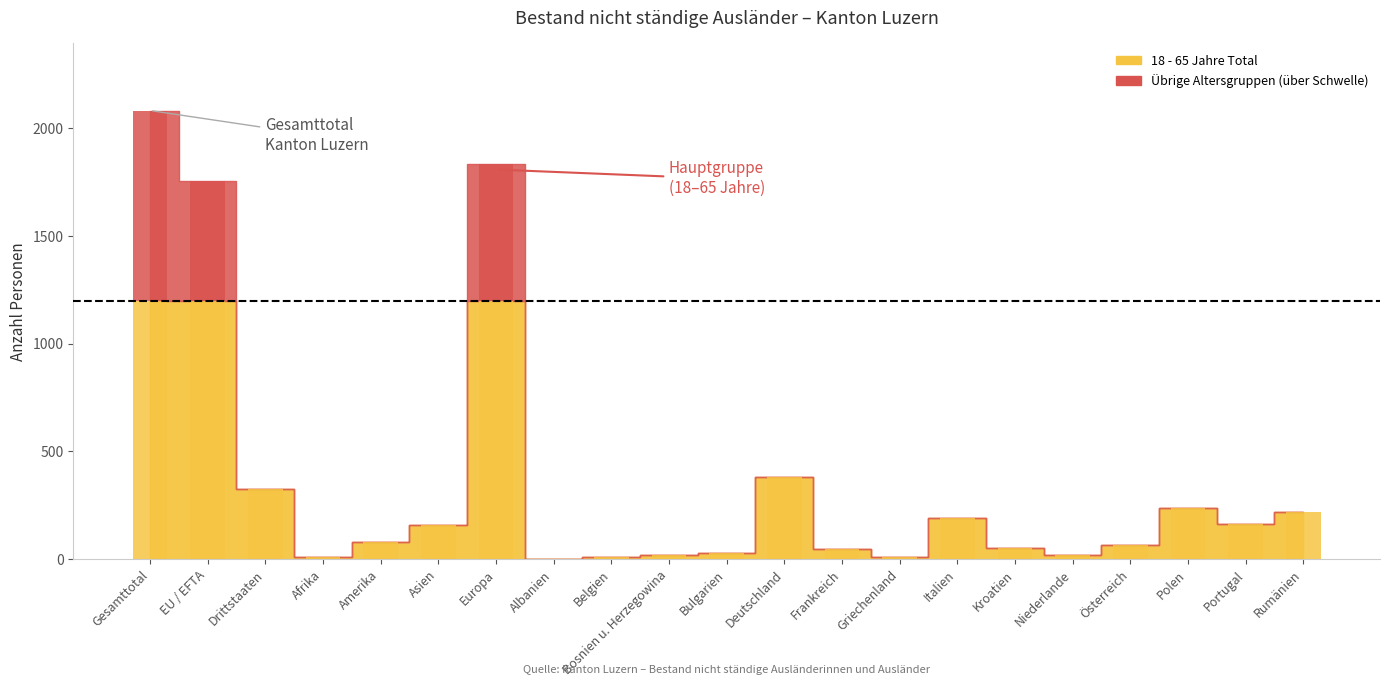

How many bars are there in total?

105